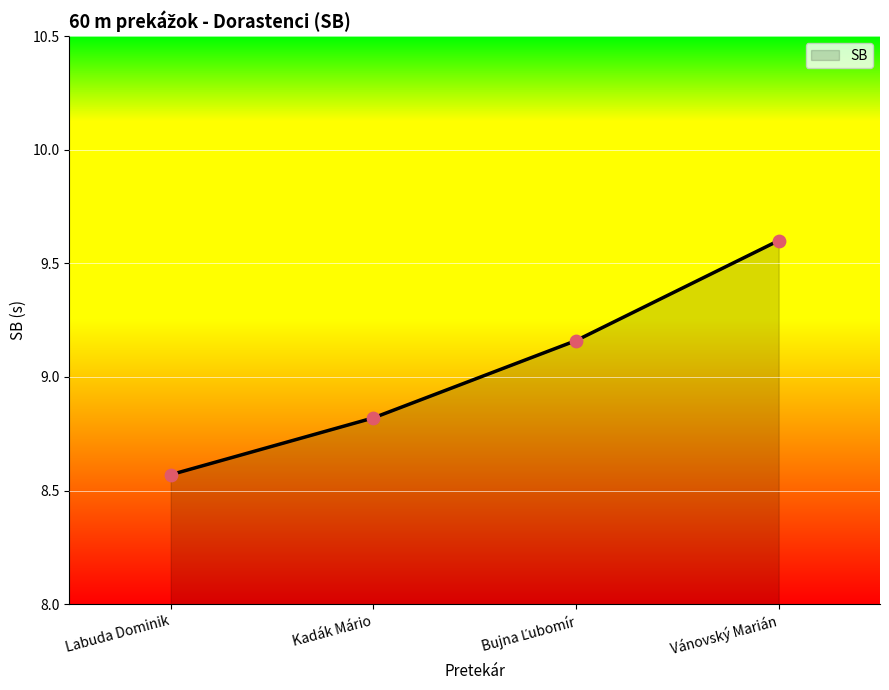

Approximately how many times larger is the value at Labuda Dominik compared to Vánovský Marián?

0.9